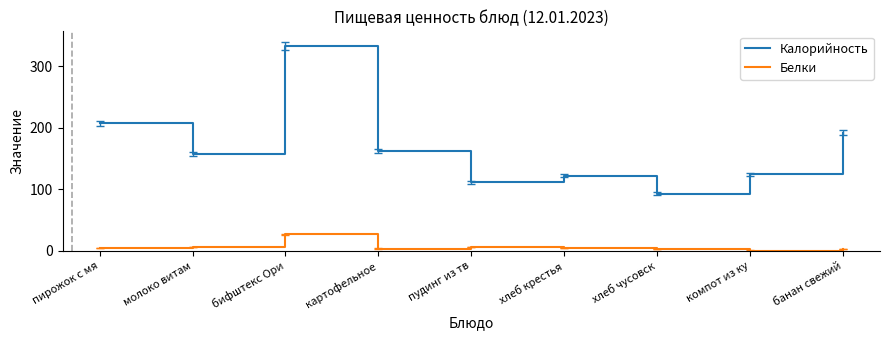

Does the chart display data point markers on the line(s)?

No